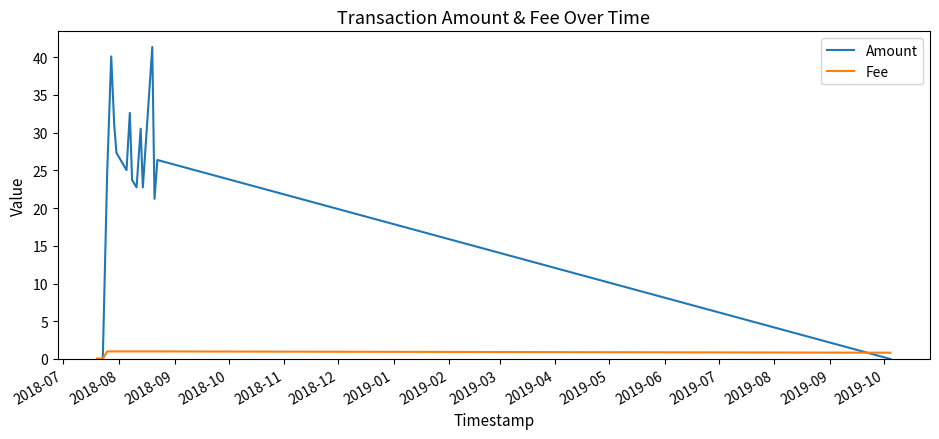

Which series has the widest spread of values?

Amount